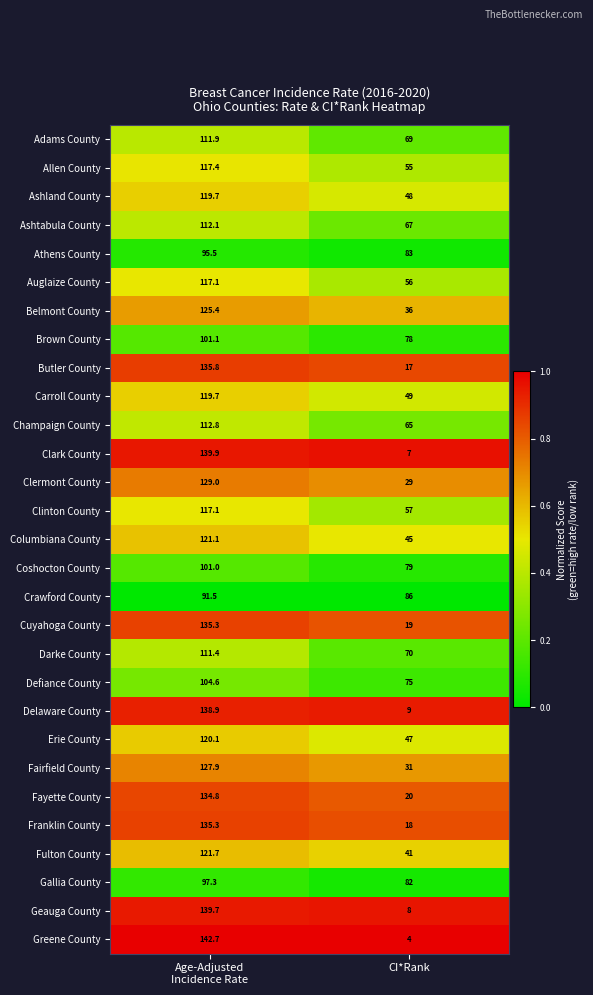

Between Age-Adjusted
Incidence Rate and CI*Rank, which series saw the biggest shift?

Greene County